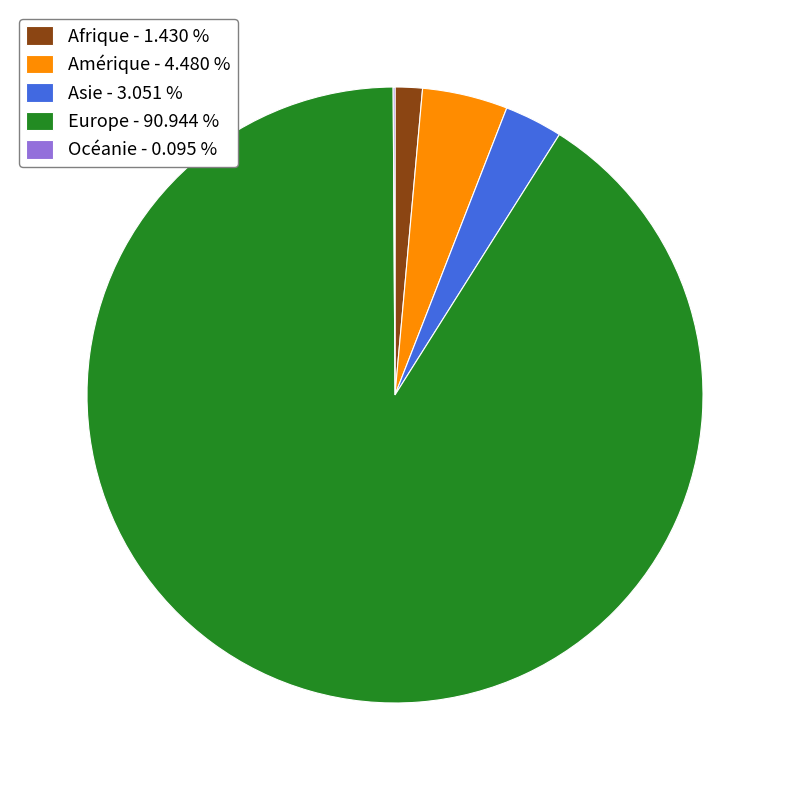

Which slice is the largest?

Europe - 90.944 %